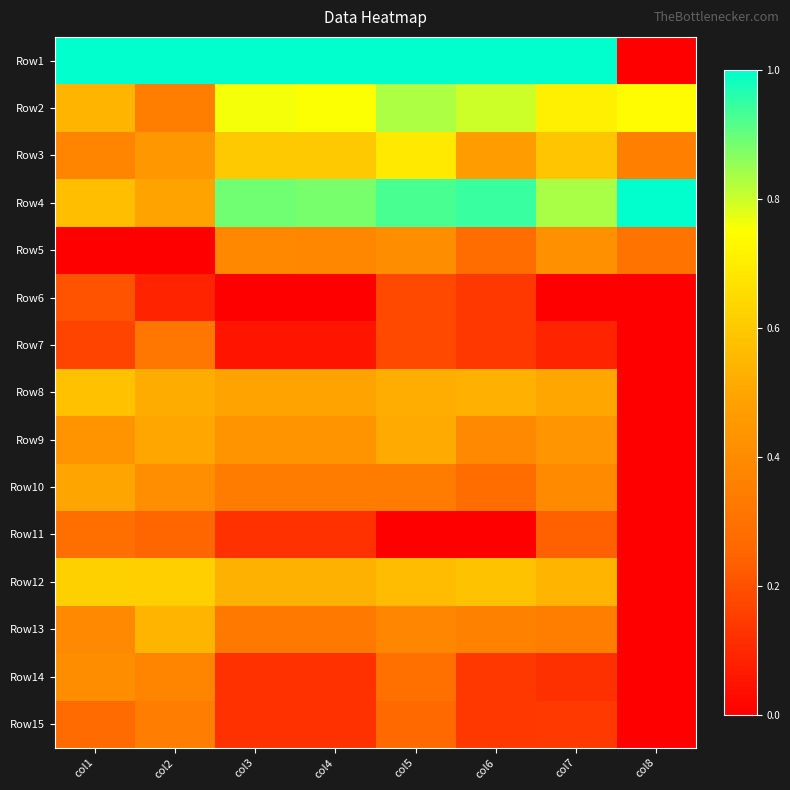

Which label corresponds to the largest value in the chart?

col1